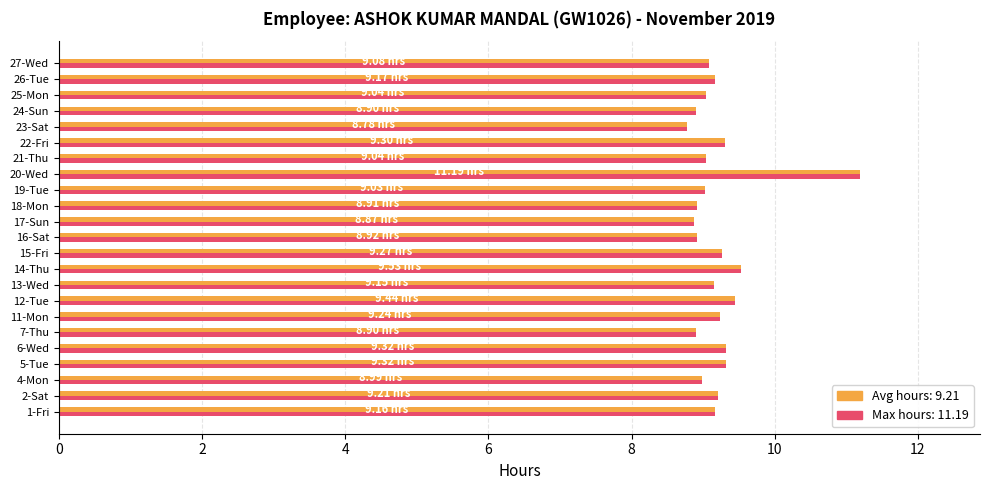

What is the total value across all series at 12-Tue?

18.9